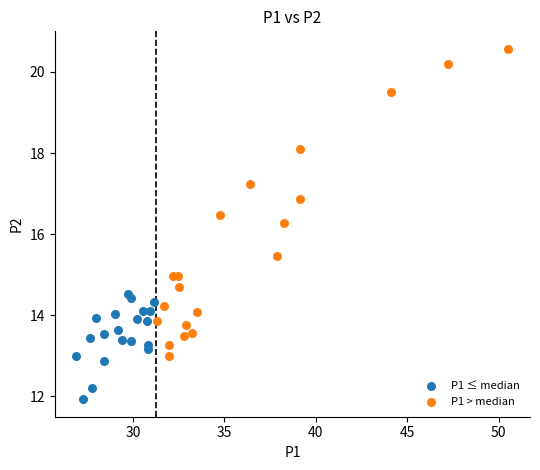

Which series reaches the minimum Y coordinate?

P1 ≤ median